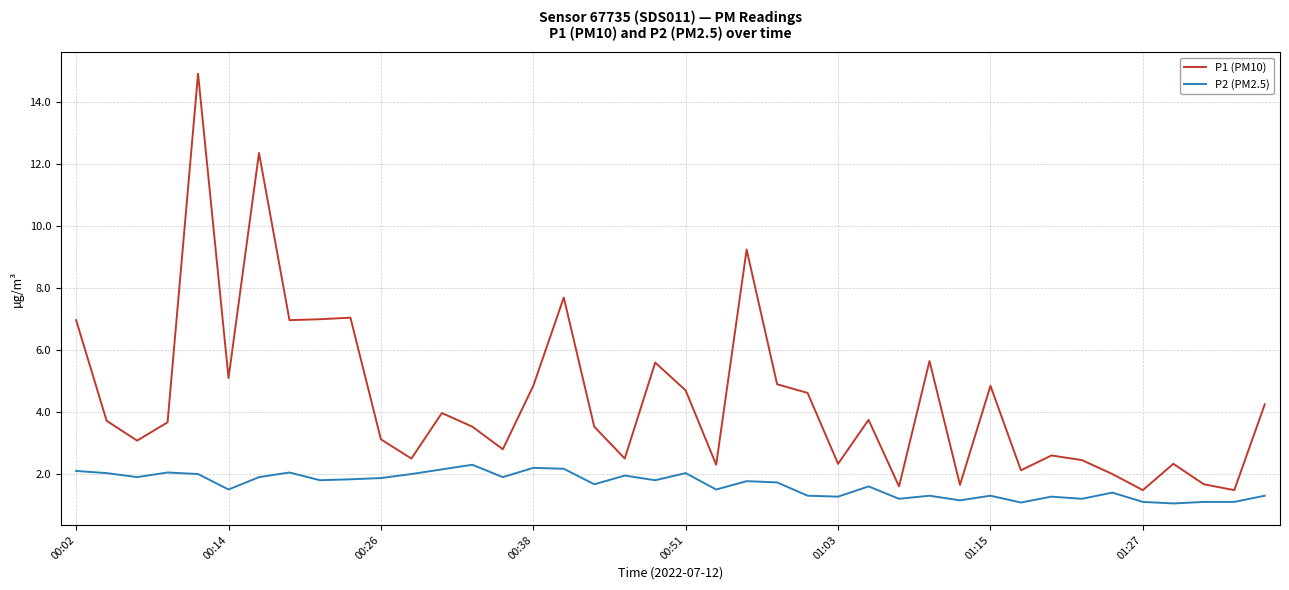

True or false: P1 (PM10) and P2 (PM2.5) cross at least once.

False